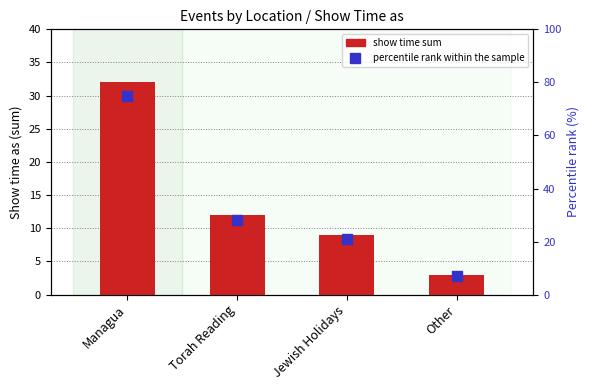

At how many categories does at least one series exceed 4?

4